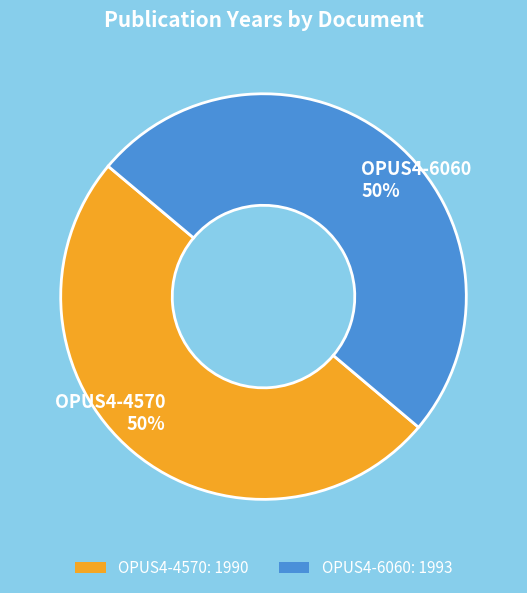

Is it true that OPUS4-6060 is 50% of the pie?

True